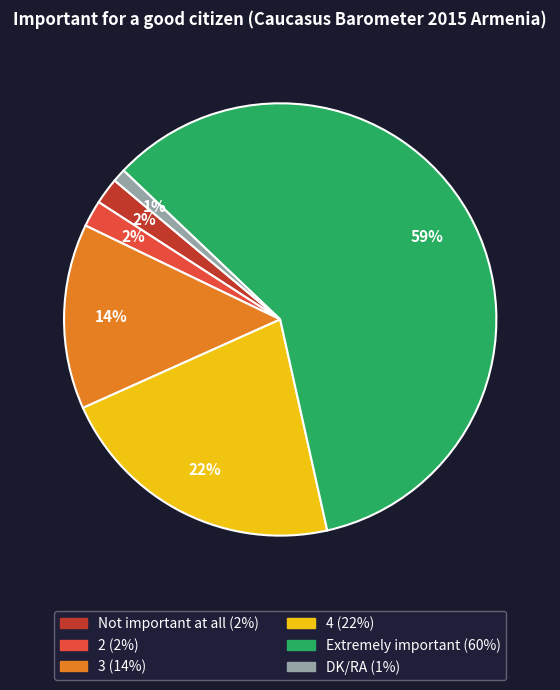

What is the ratio of the value at 3 to the value at Not important at all?

7.0